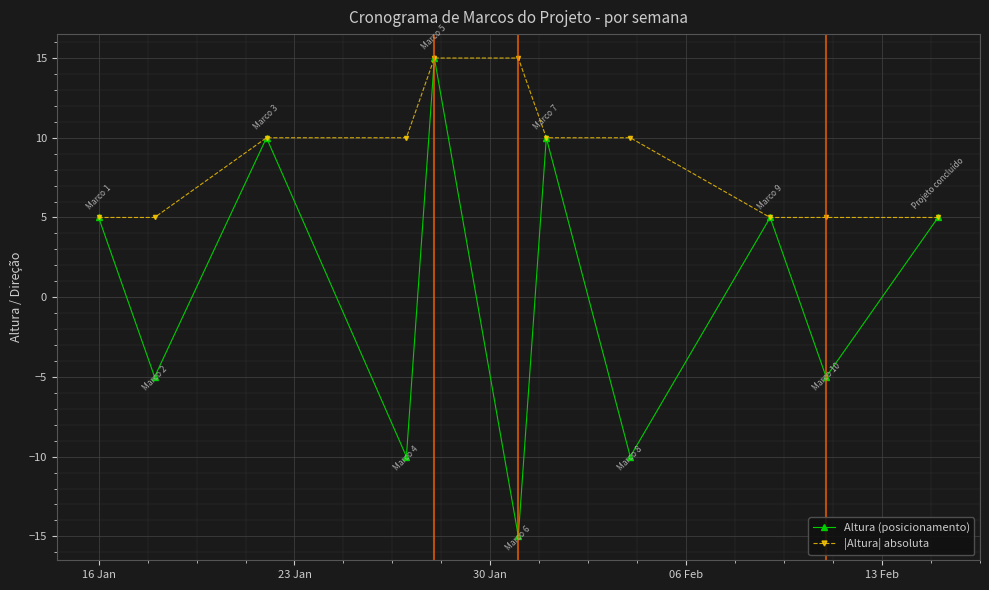

What is the maximum value shown in the chart?

15